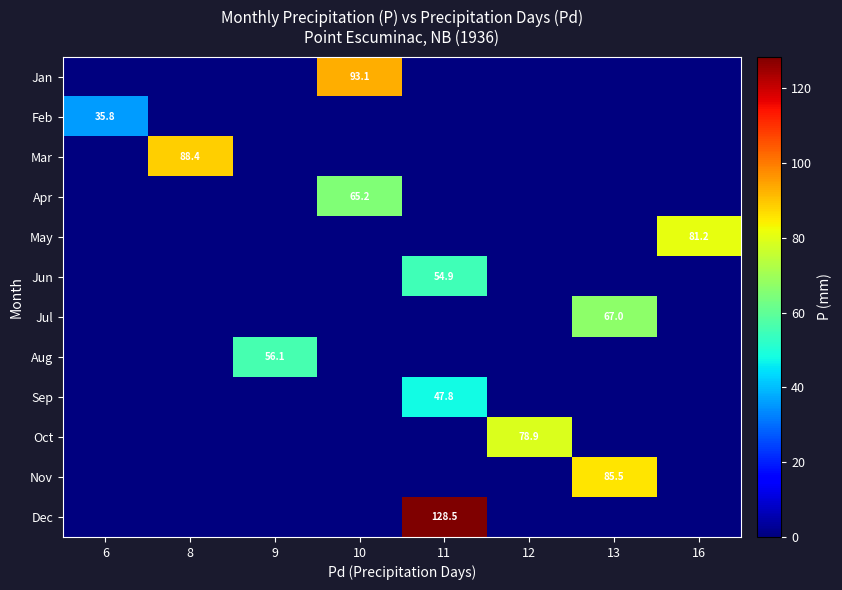

List the series in order of their peak value, highest first.

Dec, Jan, Mar, Nov, May, Oct, Jul, Apr, Aug, Jun, Sep, Feb